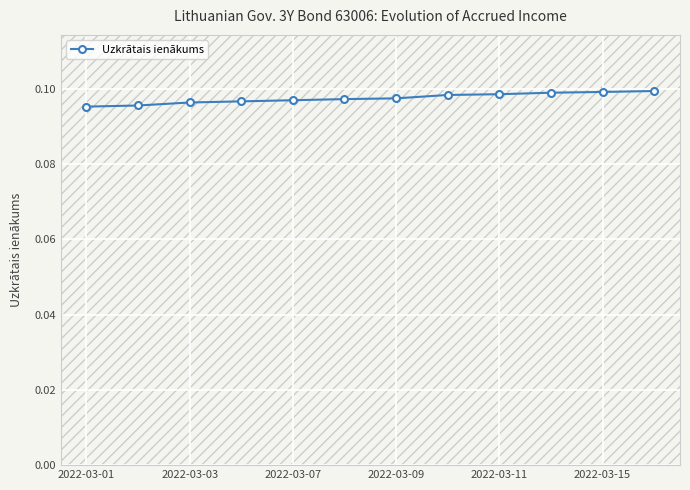

What is the sum of all values?

1.2